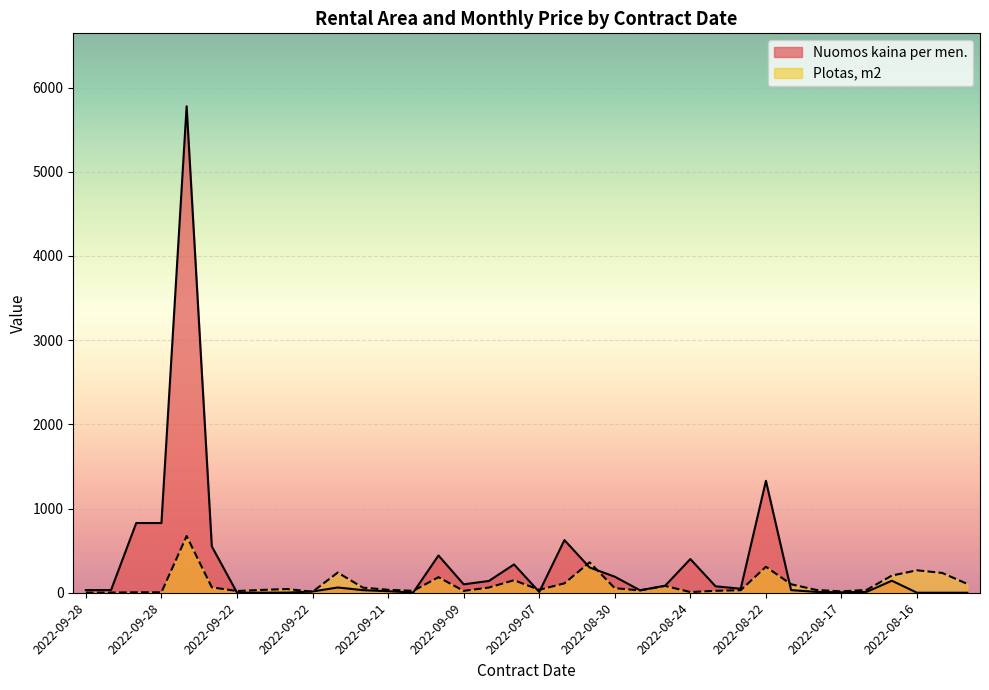

What is the label of the 28th point from the left?

2022-08-22